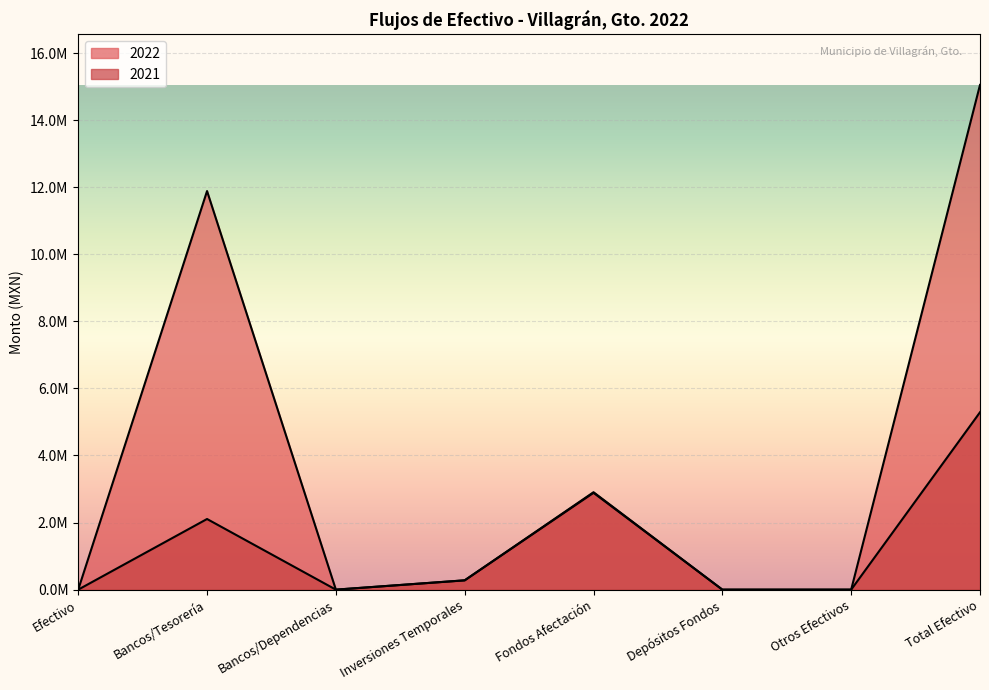

At how many categories does at least one series exceed 9234401?

2